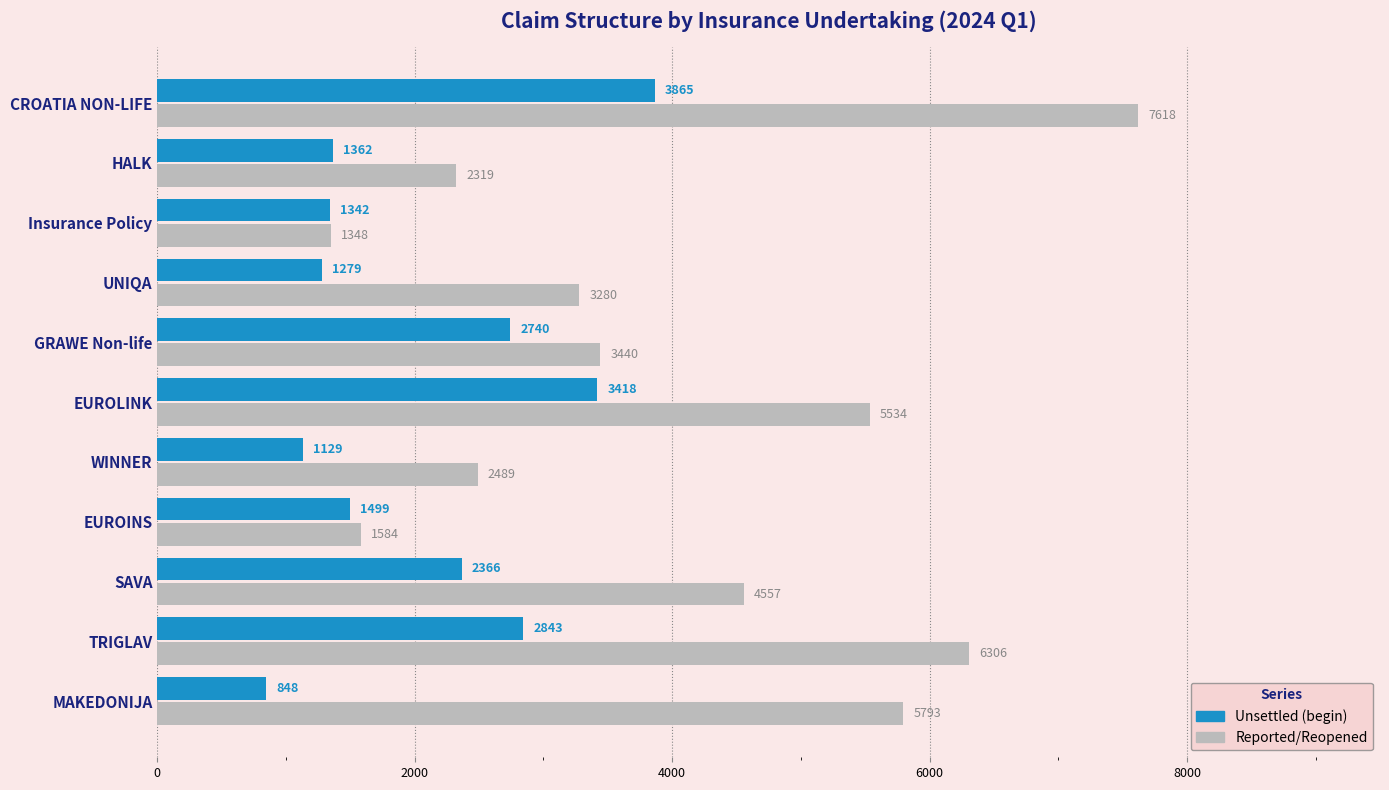

Which category has the highest value in the Reported/Reopened series?

CROATIA NON-LIFE